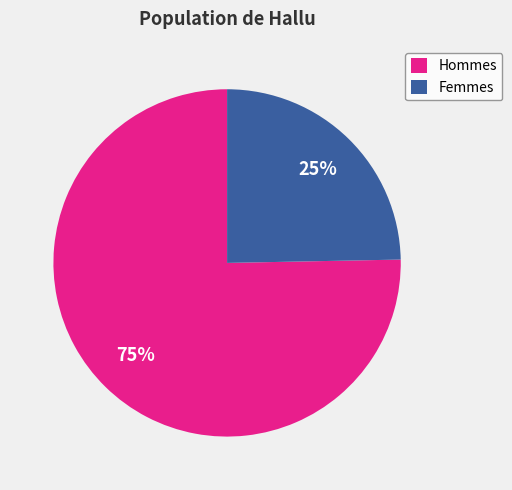

Which slice represents more than half of the pie?

Hommes